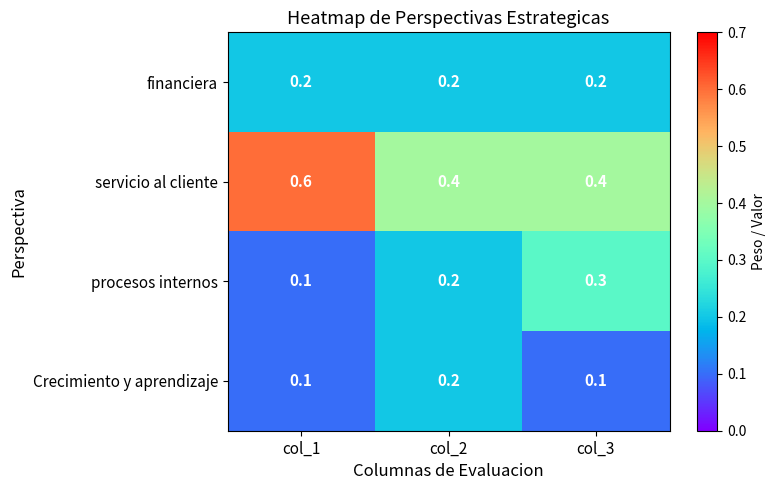

Between col_1 and col_2, which series saw the biggest shift?

servicio al cliente